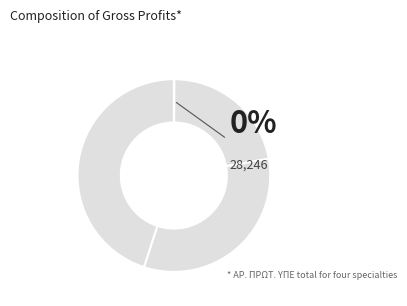

Is there a majority slice in this chart?

No